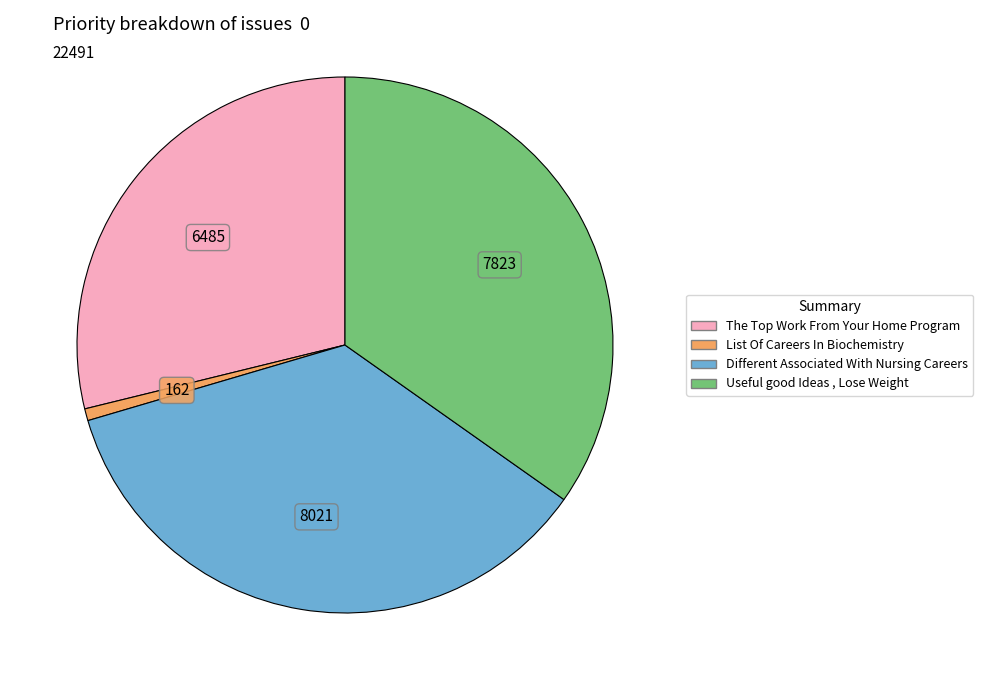

The Different Associated With Nursing Careers slice represents 36% of the pie. True or false?

True